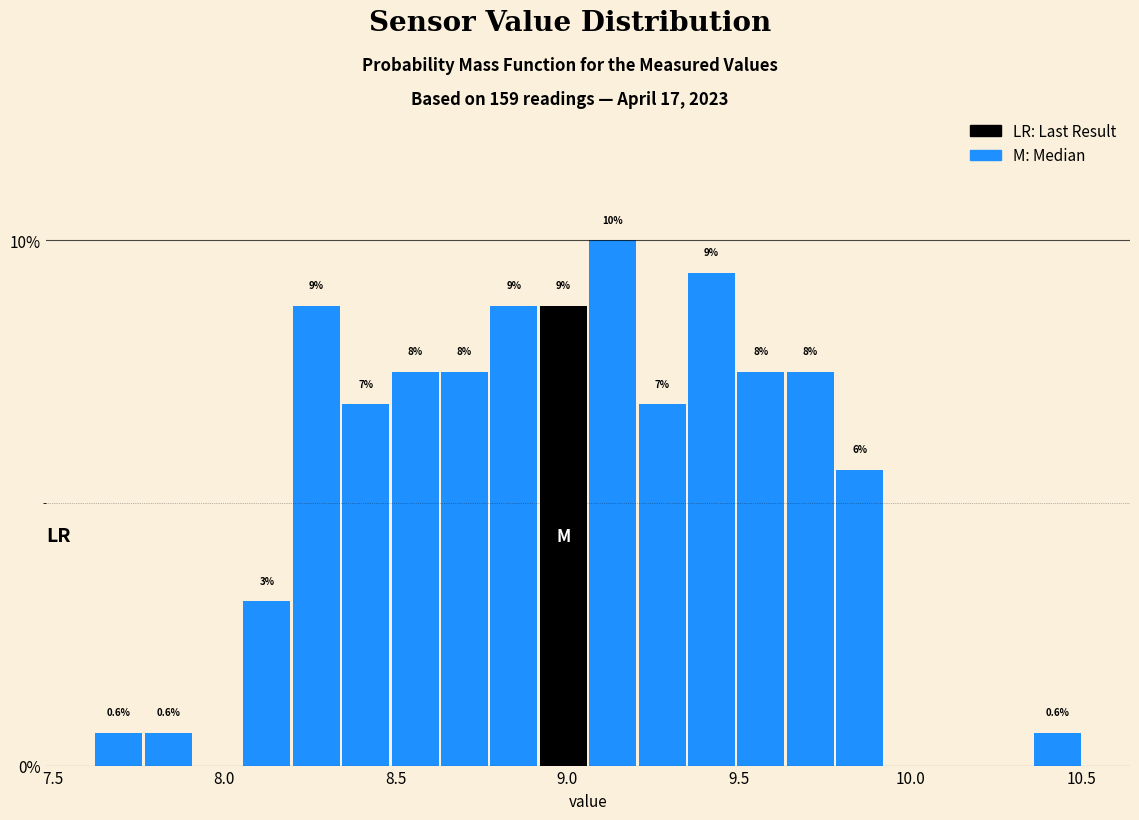

Around what value on the x-axis is the tallest bar? Give the approximate position of its centre, as read against the axis.

9.15